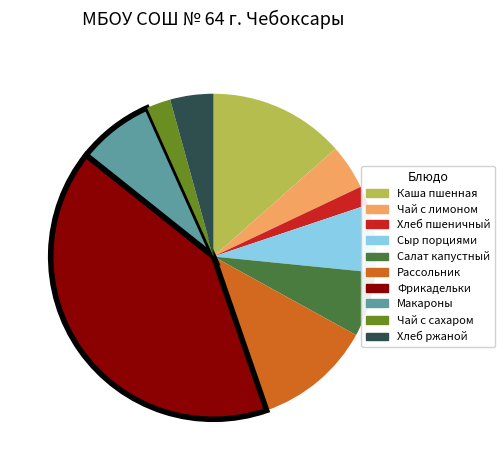

Does any single category account for the majority?

No